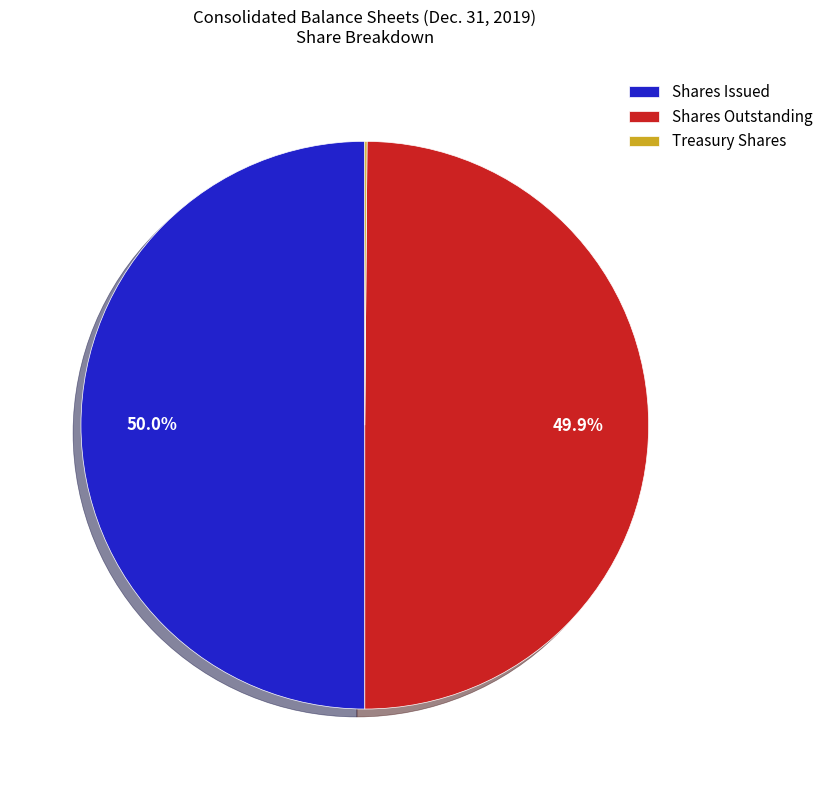

What is the ratio of the value at Shares Issued to the value at Shares Outstanding?

1.0